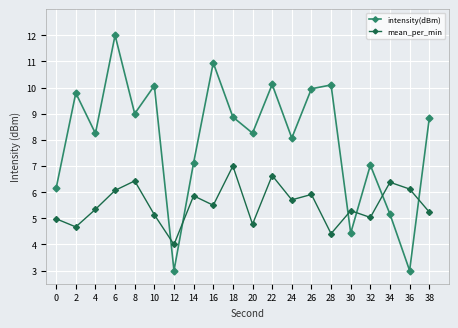

The value of intensity(dBm) at 4 is 13.5. True or false?

False